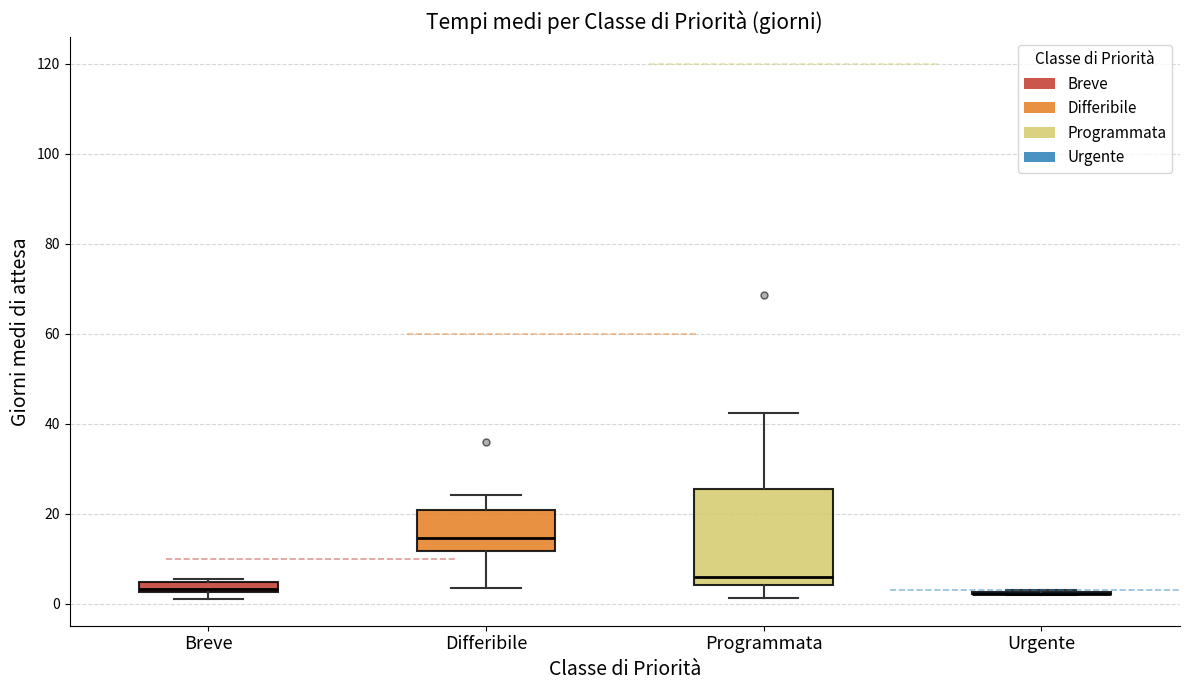

Comparing the boxes themselves (not the whiskers), which one is the tallest?

Programmata